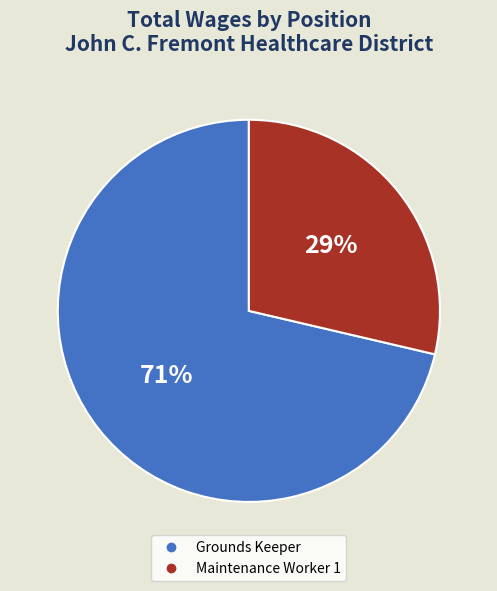

Between Grounds Keeper and Maintenance Worker 1, which is larger?

Grounds Keeper